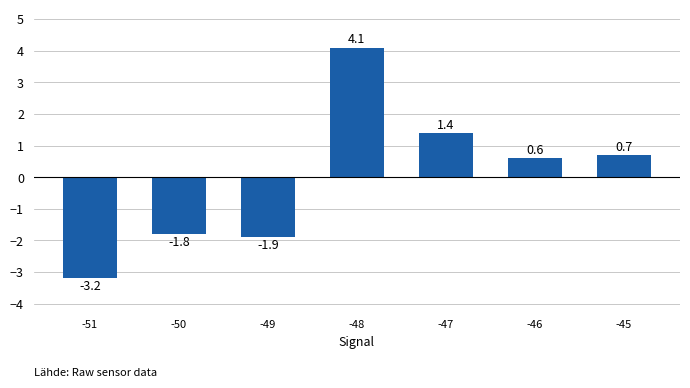

Where does the data first go above 0?

-48